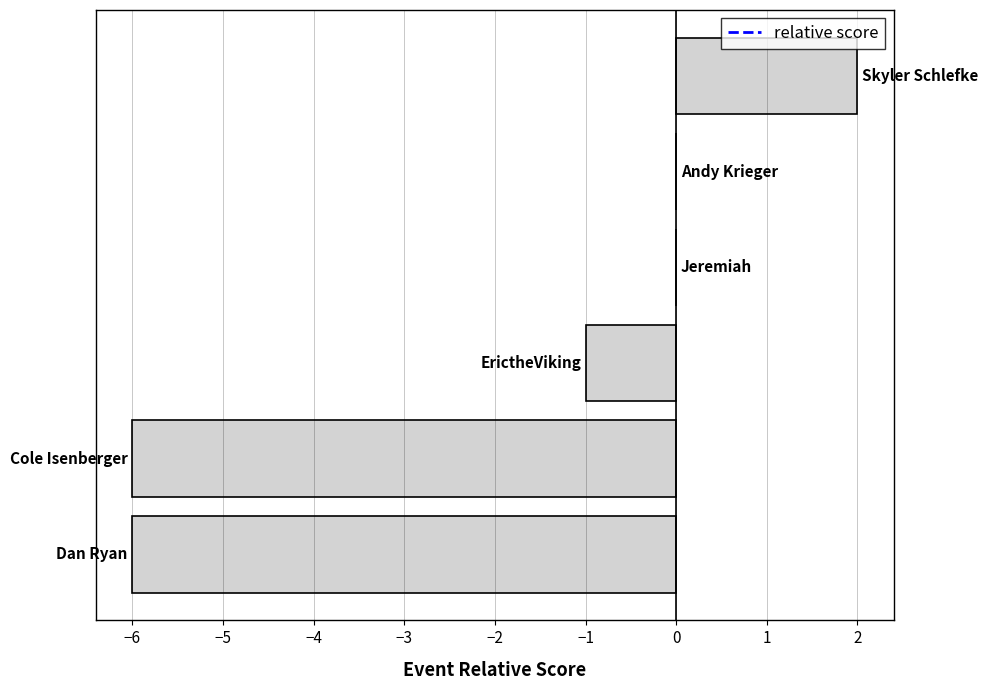

Are the bars horizontal?

Yes